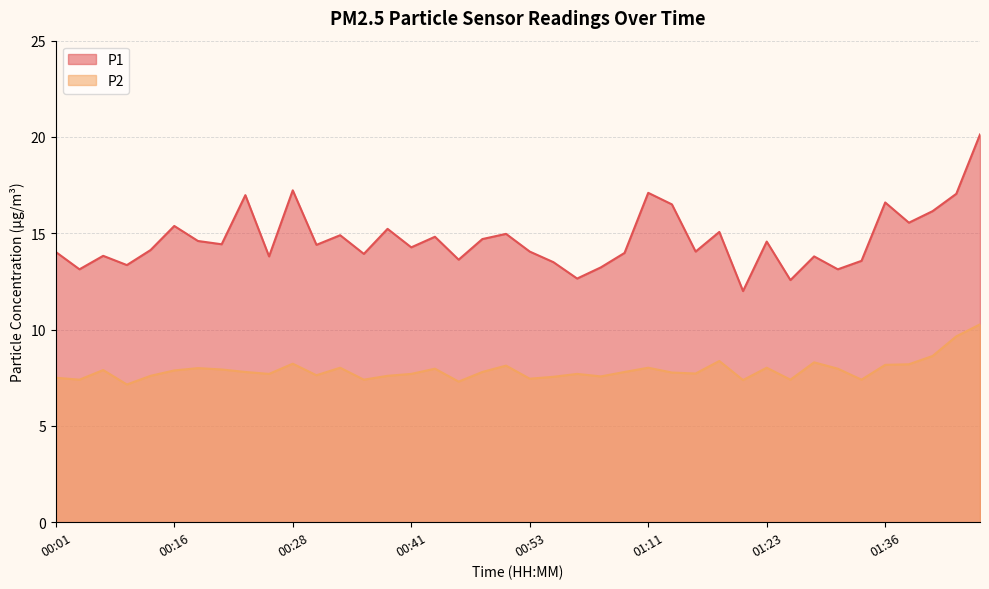

How many interior local valleys does the P1 series have?

14